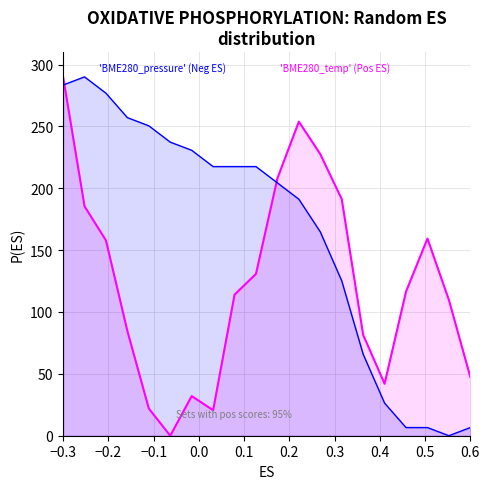

At which category is the sum across all series the highest?

−0.3